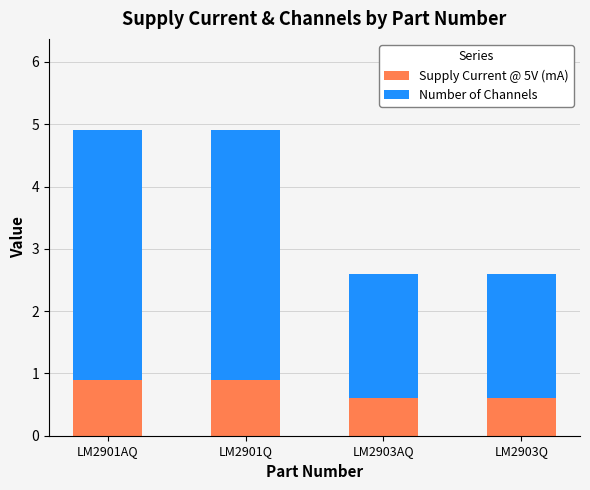

How many Supply Current @ 5V (mA) values are between 0 and 1?

4